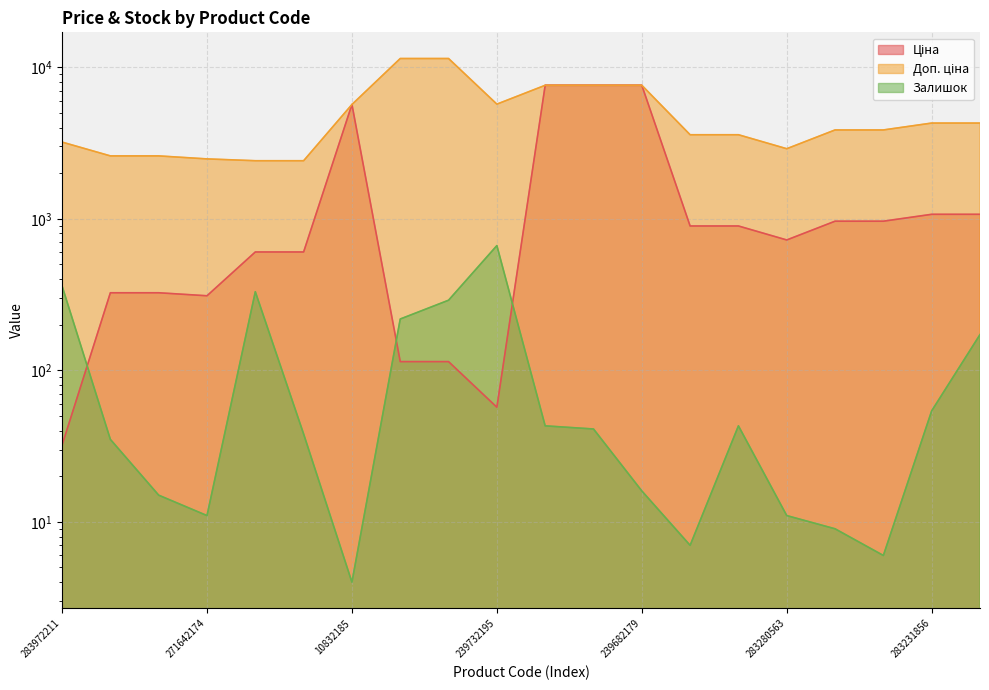

How many data points does each series have?

20